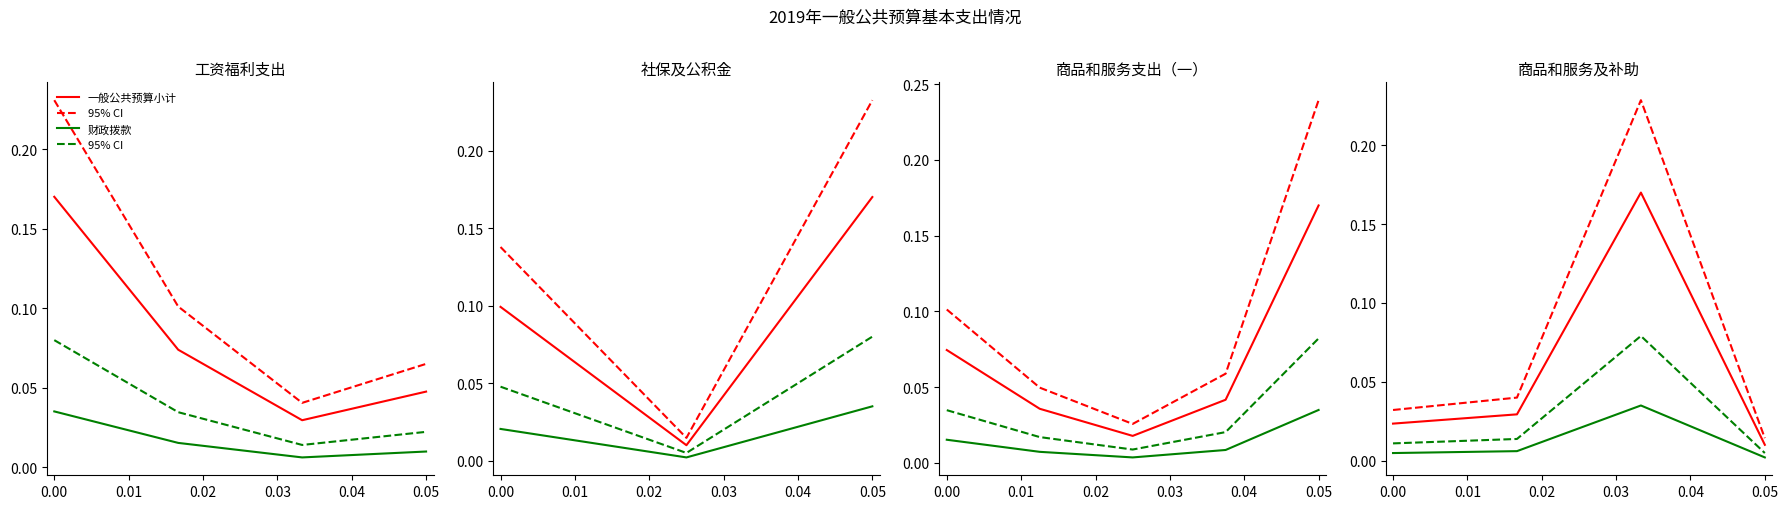

How many lines are shown in the chart?

4